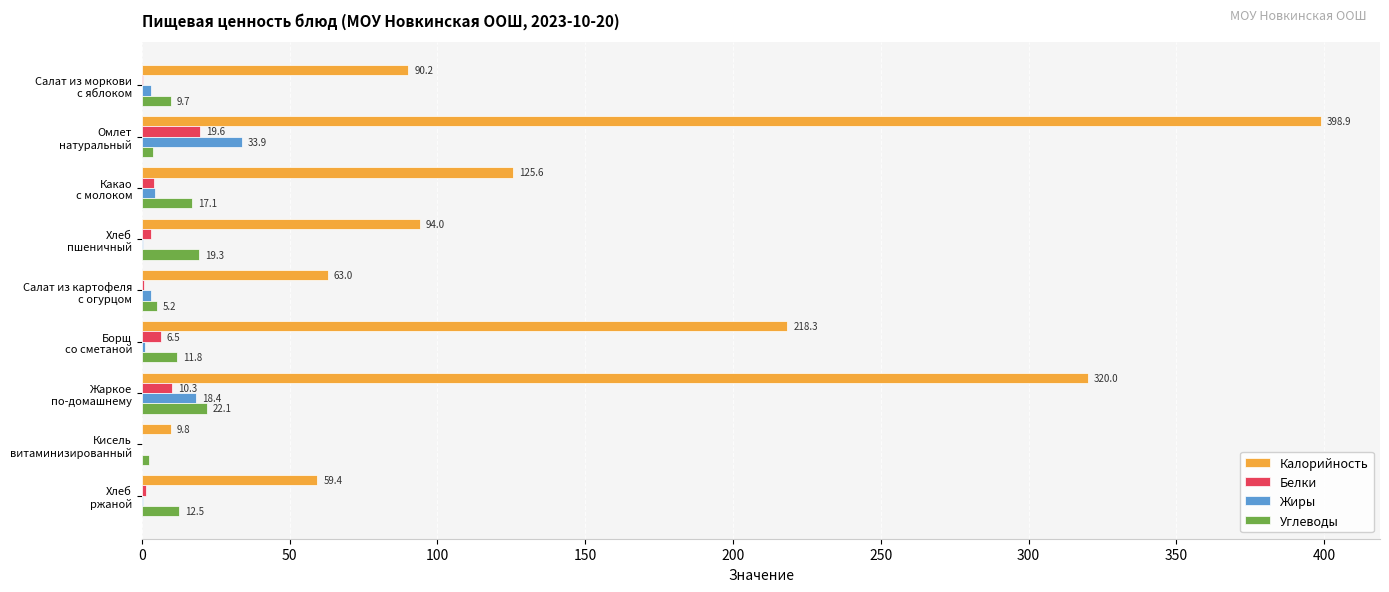

What is the greatest value displayed?

398.9